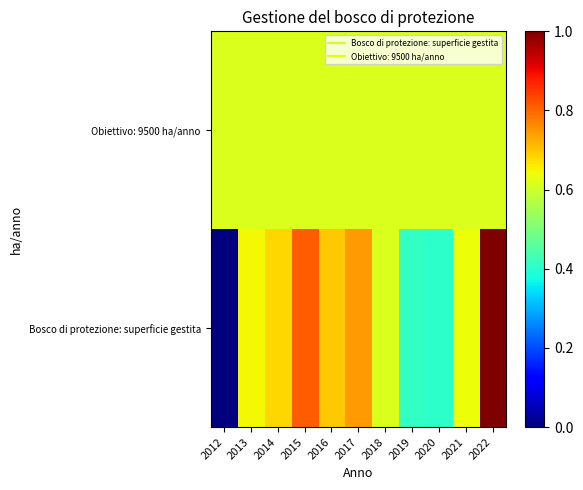

Reading left to right, extract all data points from this chart.

Bosco di protezione: superficie gestita: 2012=0.0	2013=0.6	2014=0.7	2015=0.8	2016=0.7	2017=0.7	2018=0.6	2019=0.4	2020=0.4	2021=0.6	2022=1.0
Obiettivo: 9500 ha/anno: 2012=0.6	2013=0.6	2014=0.6	2015=0.6	2016=0.6	2017=0.6	2018=0.6	2019=0.6	2020=0.6	2021=0.6	2022=0.6